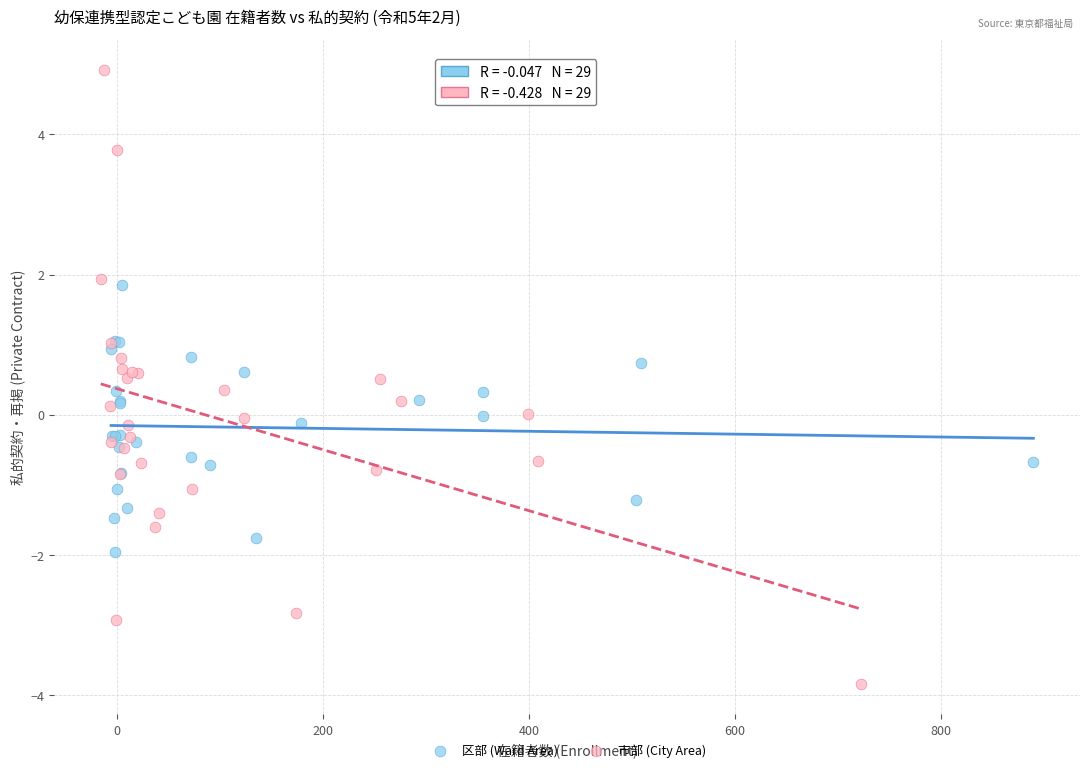

Which series contains the highest Y value?

市部 (City Area)